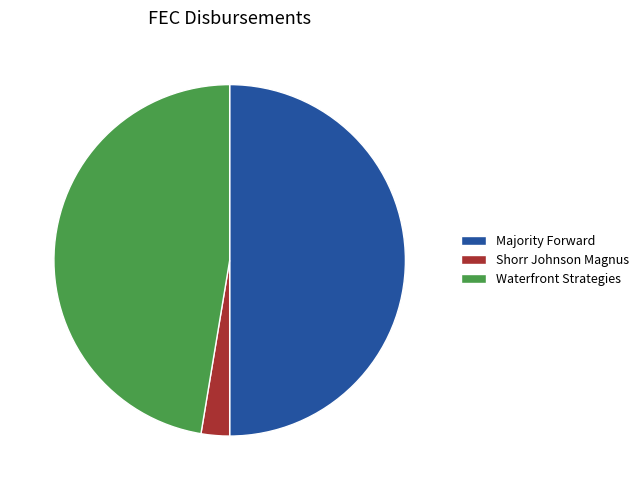

Do Waterfront Strategies and Majority Forward together represent more than half of the pie?

Yes